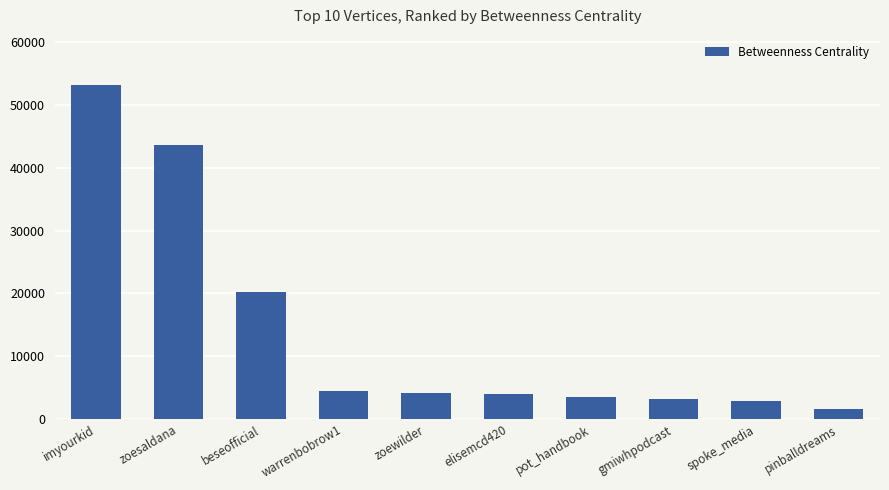

Does the chart contain any negative values?

No